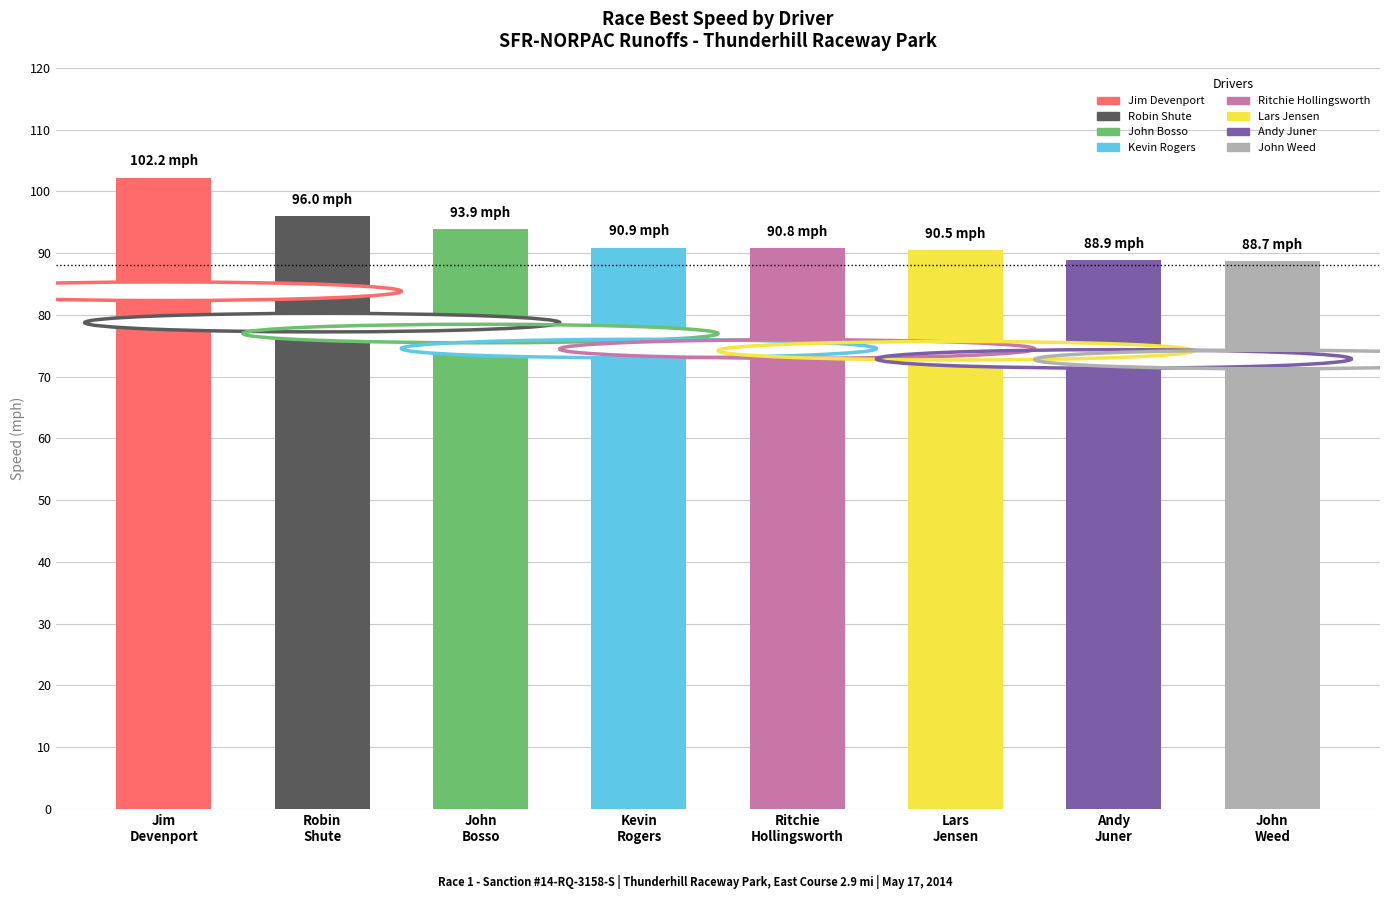

What position from the right is Ritchie
Hollingsworth?

4